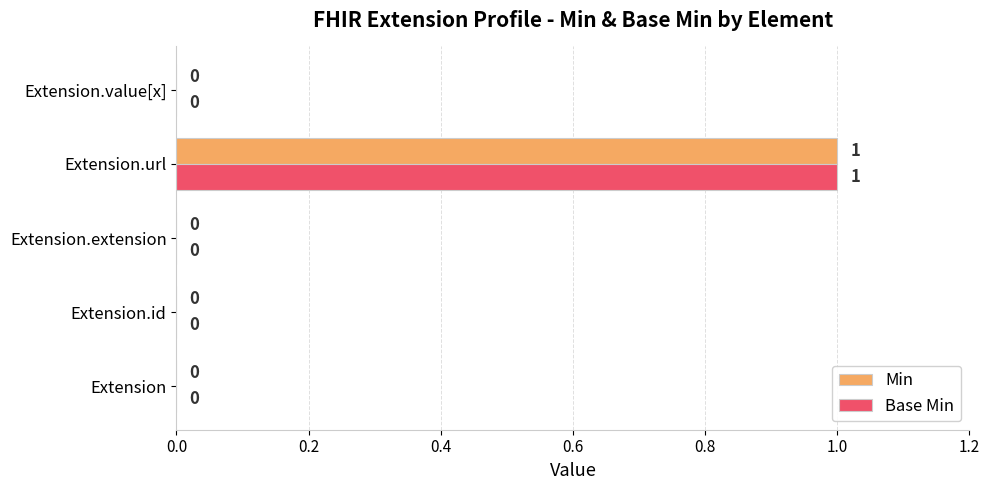

The Base Min series shows 1 at Extension.url. True or false?

True